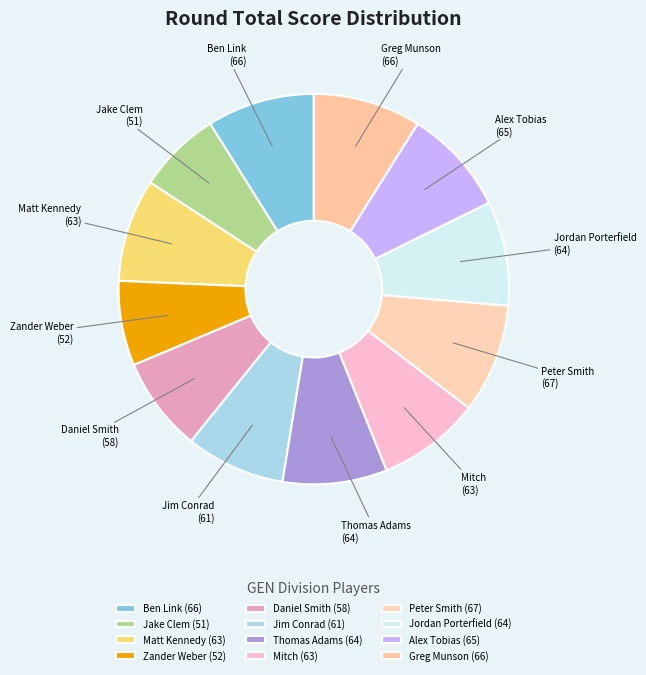

Do Alex Tobias and Zander Weber together represent more than half of the pie?

No